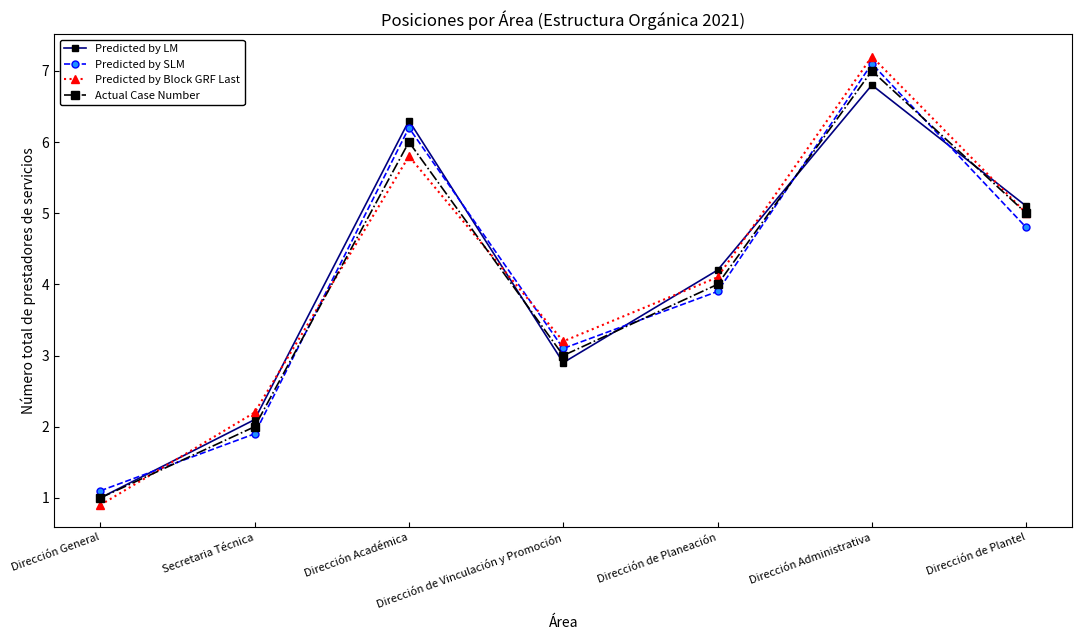

True or false: Predicted by LM has a value of 2.1 at Secretaria Técnica.

True